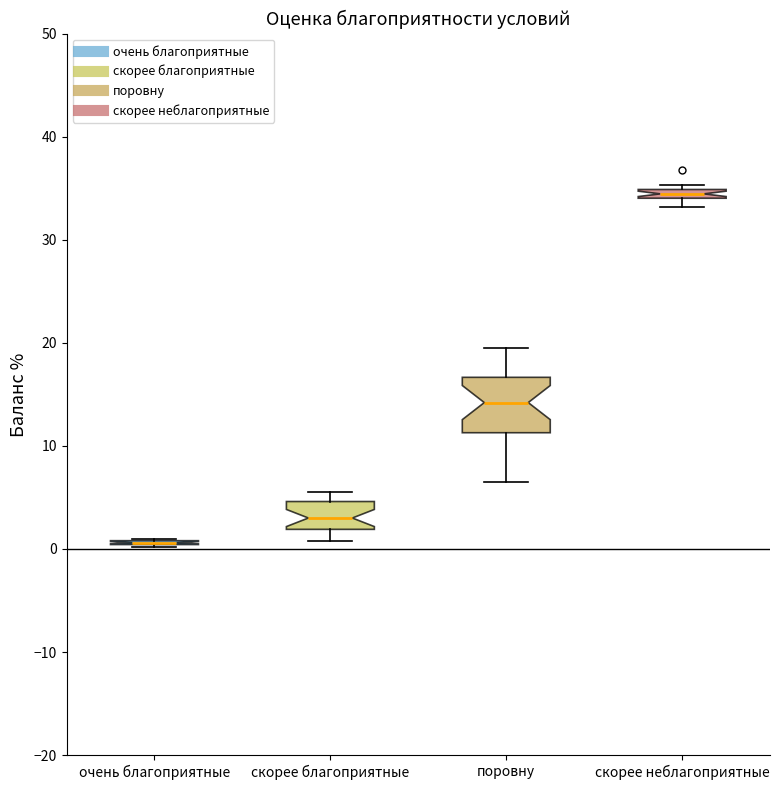

Where is the lower edge of the box for скорее благоприятные on the y-axis? The values are not printed on the chart, so give them approximately, as read against the axis.

2